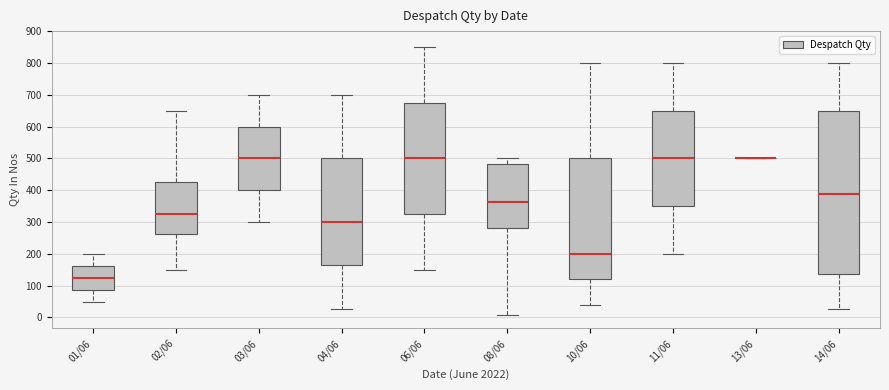

Reading left to right, transcribe this box plot: for each box, give where its median line is, the range the box spans, and where its two whiskers end, as read against the y-axis. The values are not printed on the chart, so give them approximately, as read against the axis.

01/06: median 120, box 90 to 160, whiskers 50 to 200
02/06: median 330, box 260 to 430, whiskers 150 to 650
03/06: median 500, box 400 to 600, whiskers 300 to 700
04/06: median 300, box 160 to 500, whiskers 30 to 700
06/06: median 500, box 330 to 680, whiskers 150 to 850
08/06: median 360, box 280 to 480, whiskers 10 to 500
10/06: median 200, box 120 to 500, whiskers 40 to 800
11/06: median 500, box 350 to 650, whiskers 200 to 800
13/06: box collapsed to a line at 500, whiskers 500 to 500
14/06: median 390, box 140 to 650, whiskers 30 to 800